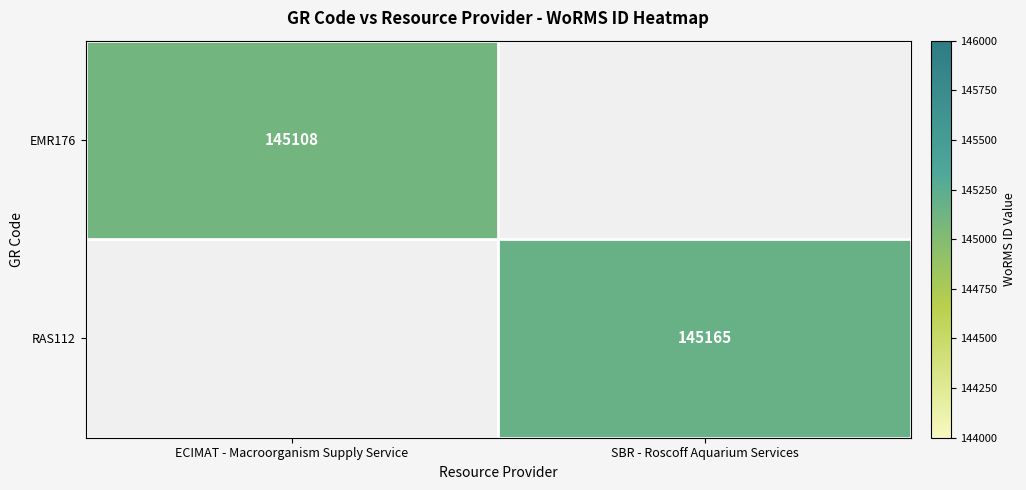

The value of RAS112 at SBR - Roscoff Aquarium Services is 231917. True or false?

False